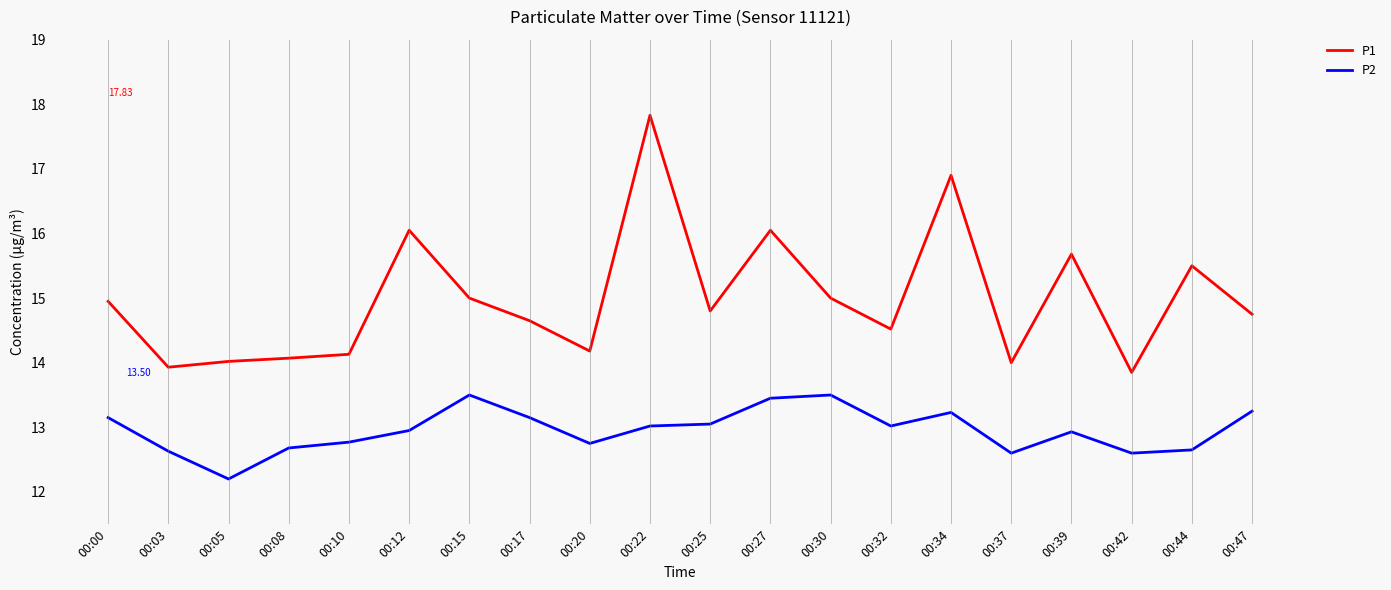

What is the sum of the P2 values at 00:39 and 00:20?

25.7